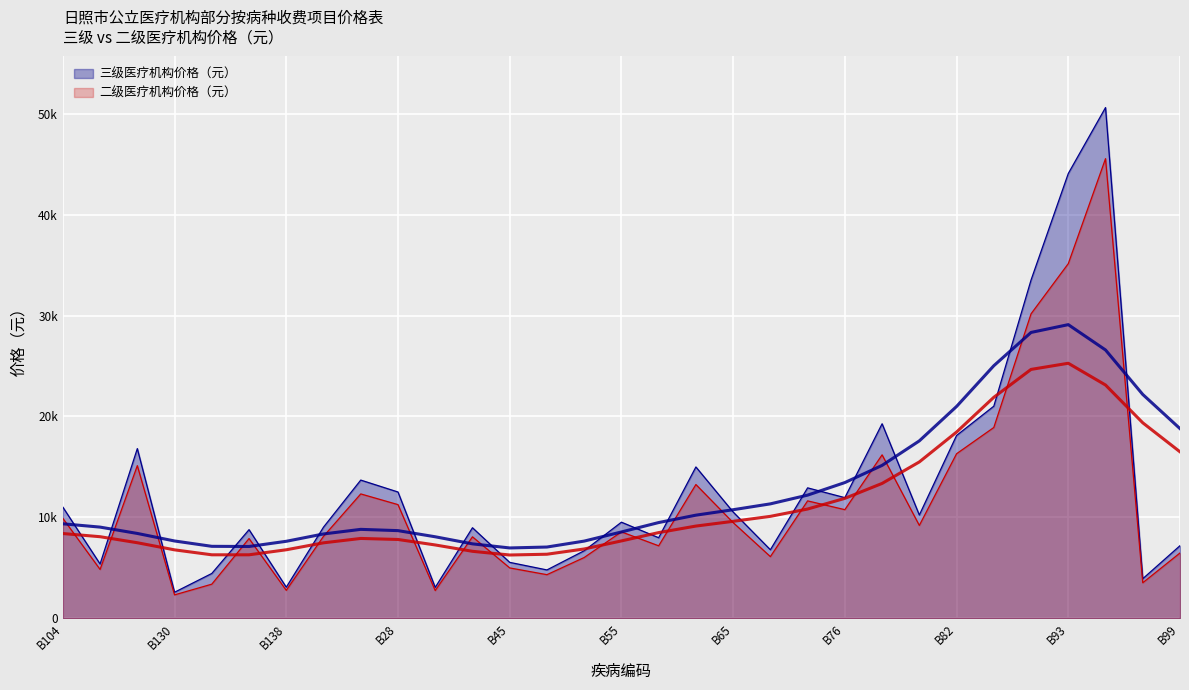

What are all the series names shown in the legend?

三级医疗机构价格（元）, 二级医疗机构价格（元）